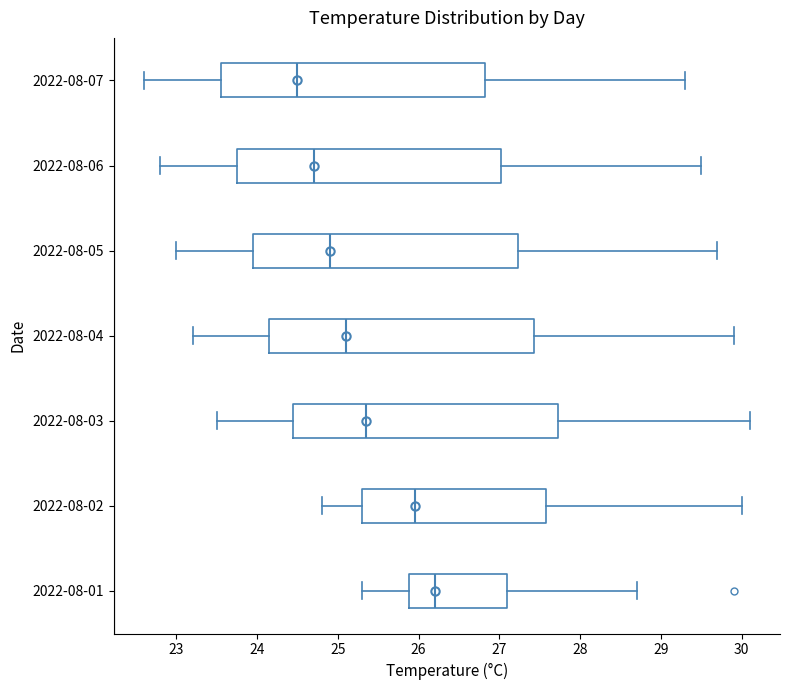

Reading bottom to top, read every box against the x-axis: the position of its median line, the range the box covers, and the ends of its whiskers. The values are not printed on the chart, so give them approximately, as read against the axis.

2022-08-01: median 26.2, box 25.9 to 27.1, whiskers 25.3 to 28.7
2022-08-02: median 26.0, box 25.3 to 27.6, whiskers 24.8 to 30.0
2022-08-03: median 25.4, box 24.5 to 27.7, whiskers 23.5 to 30.1
2022-08-04: median 25.1, box 24.2 to 27.4, whiskers 23.2 to 29.9
2022-08-05: median 24.9, box 24.0 to 27.2, whiskers 23.0 to 29.7
2022-08-06: median 24.7, box 23.8 to 27.0, whiskers 22.8 to 29.5
2022-08-07: median 24.5, box 23.6 to 26.8, whiskers 22.6 to 29.3